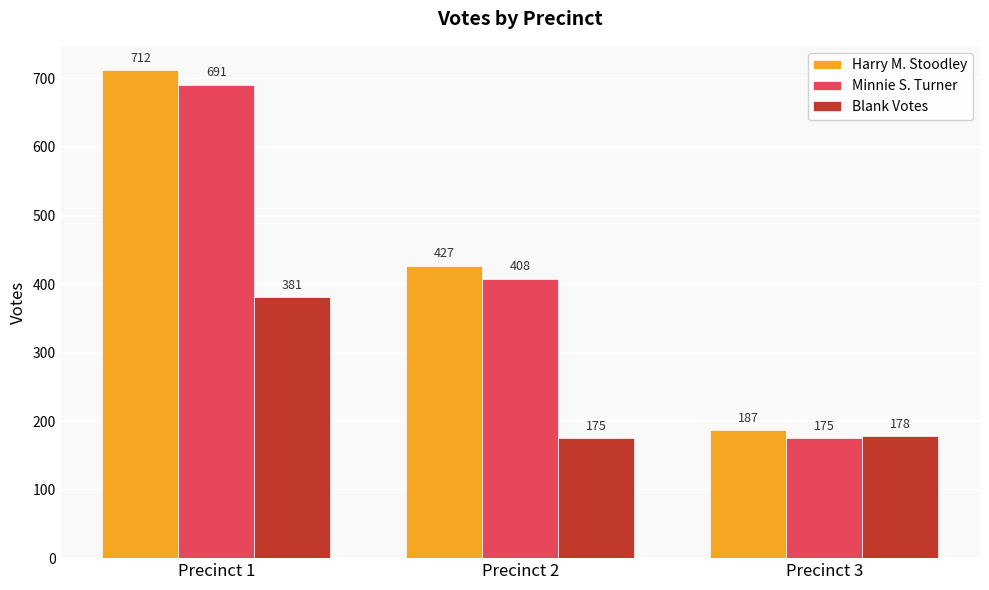

Which series changed the most between Precinct 1 and Precinct 3?

Harry M. Stoodley